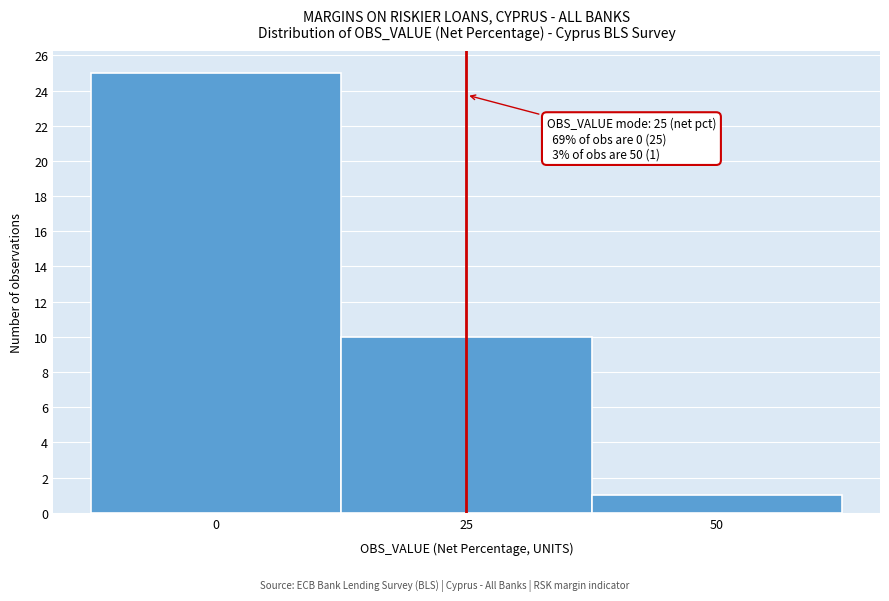

Which range on the x-axis has the tallest bar?

-12.5 to 12.5